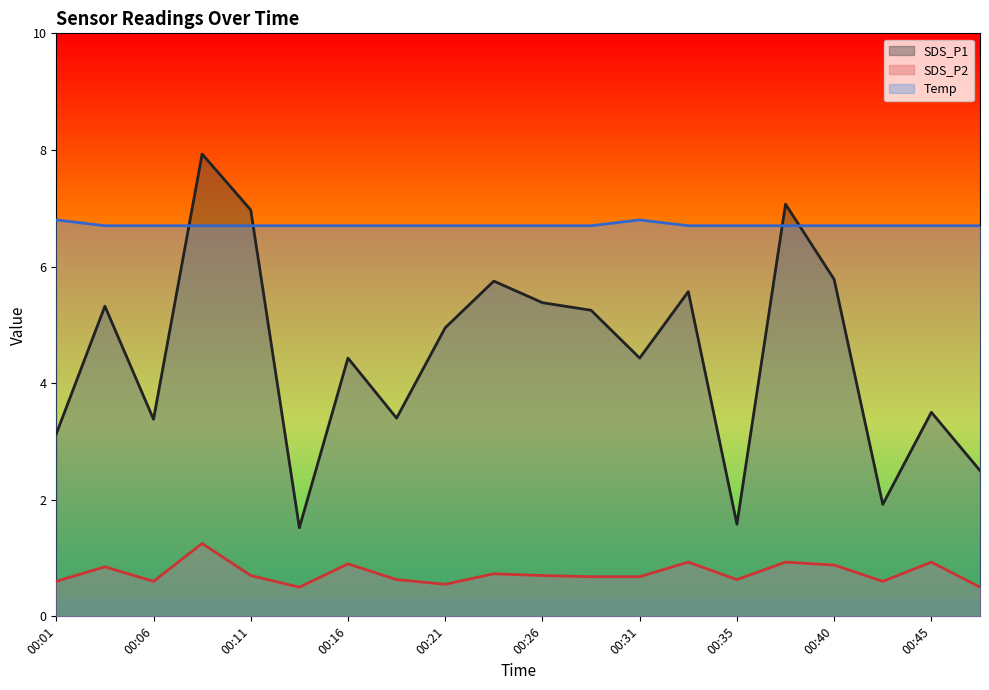

Which series has the largest range (max minus min)?

SDS_P1